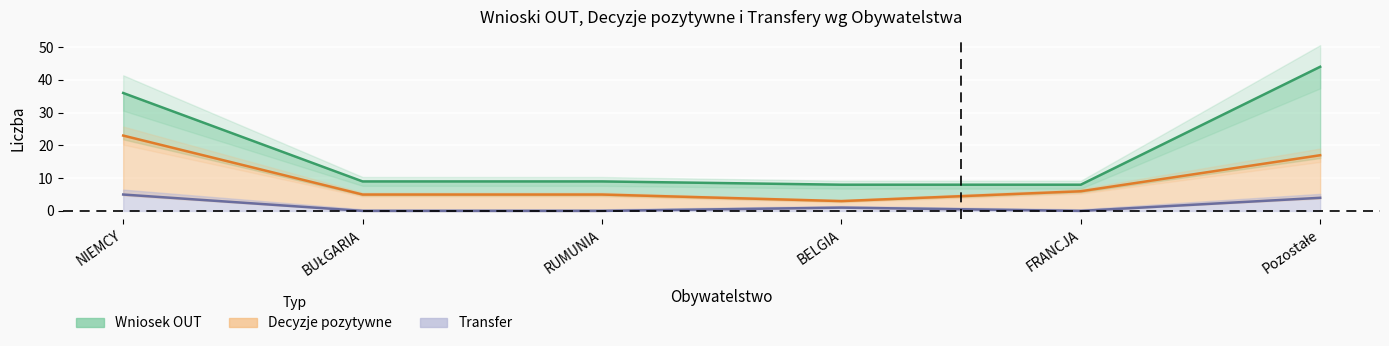

How many lines are shown in the chart?

3